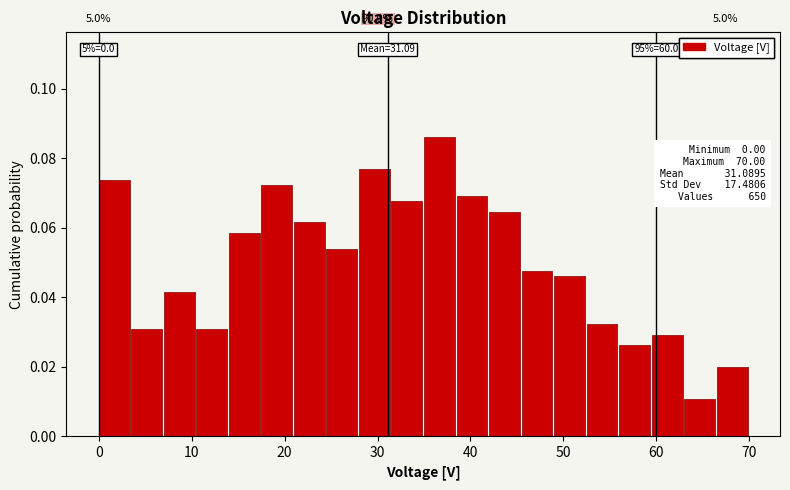

Around what value on the x-axis is the tallest bar? Give the approximate position of its centre, as read against the axis.

37